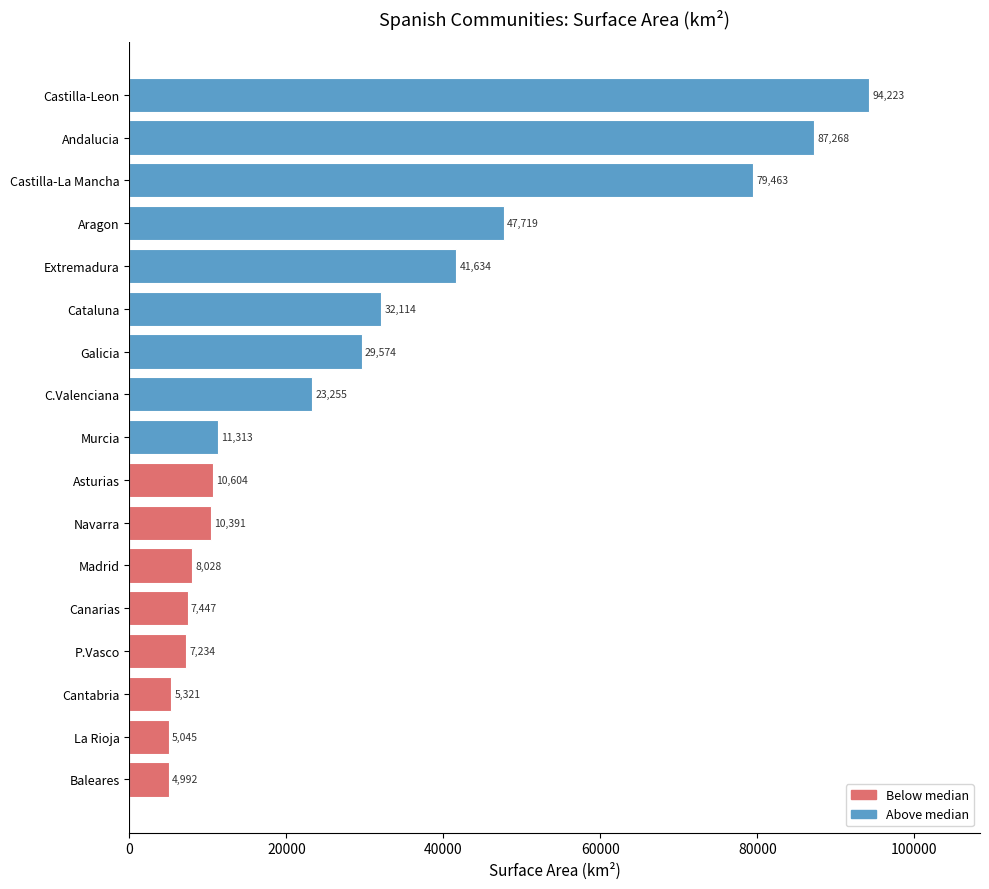

Rank the categories by value from highest to lowest.

Castilla-Leon, Andalucia, Castilla-La Mancha, Aragon, Extremadura, Cataluna, Galicia, C.Valenciana, Murcia, Asturias, Navarra, Madrid, Canarias, P.Vasco, Cantabria, La Rioja, Baleares